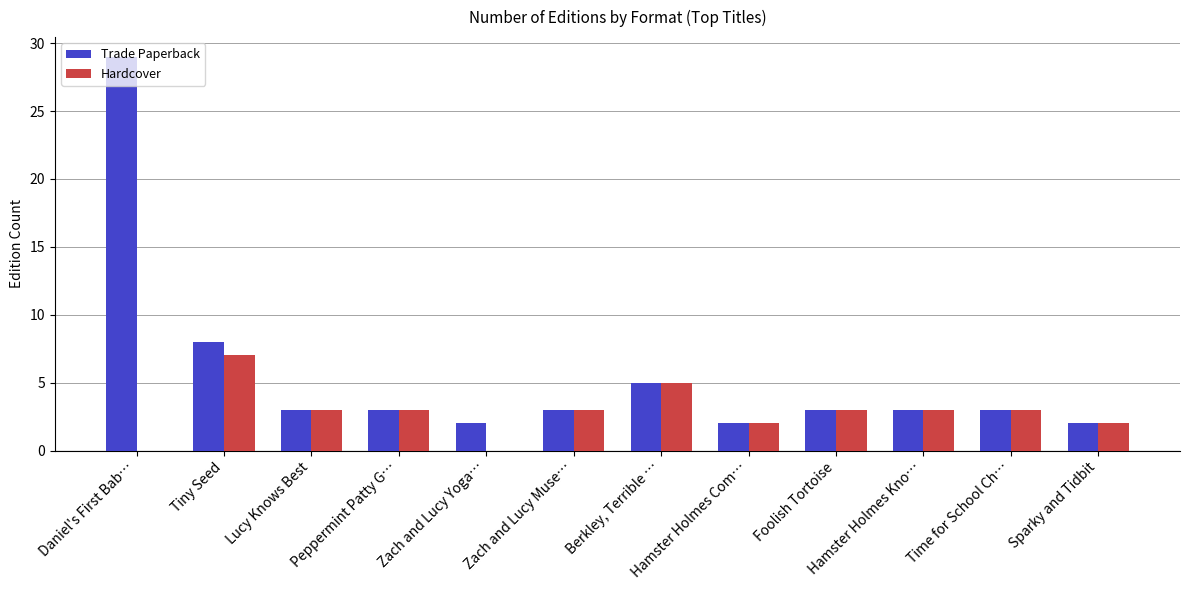

Which category has the highest value in the Hardcover series?

Tiny Seed